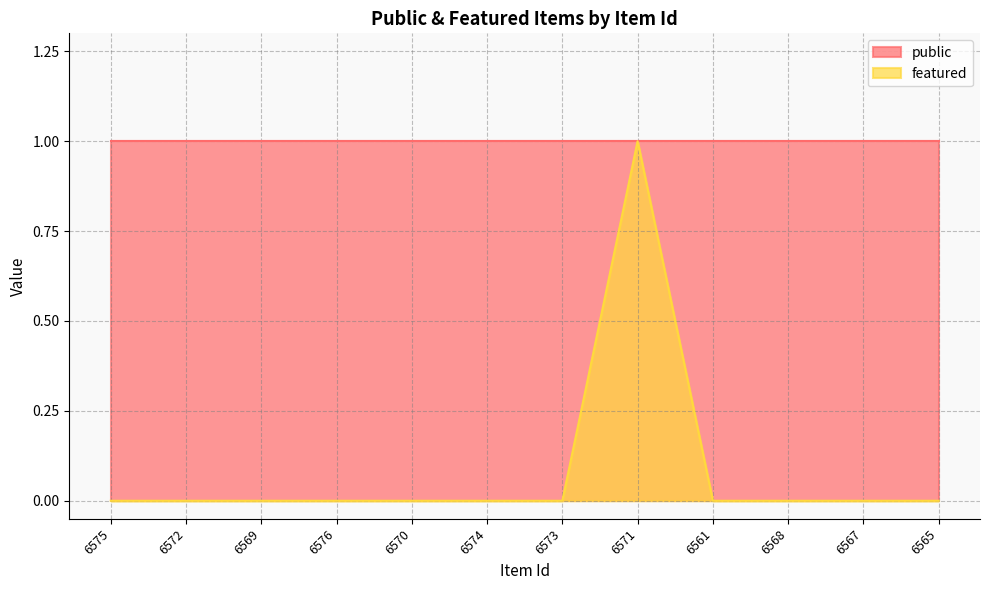

Reading left to right, transcribe all the data shown in this chart.

6575=0	6572=0	6569=0	6576=0	6570=0	6574=0	6573=0	6571=1	6561=0	6568=0	6567=0	6565=0